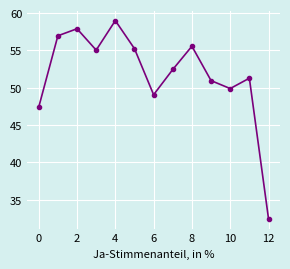

What is the value of the 12th point from the left?

51.3